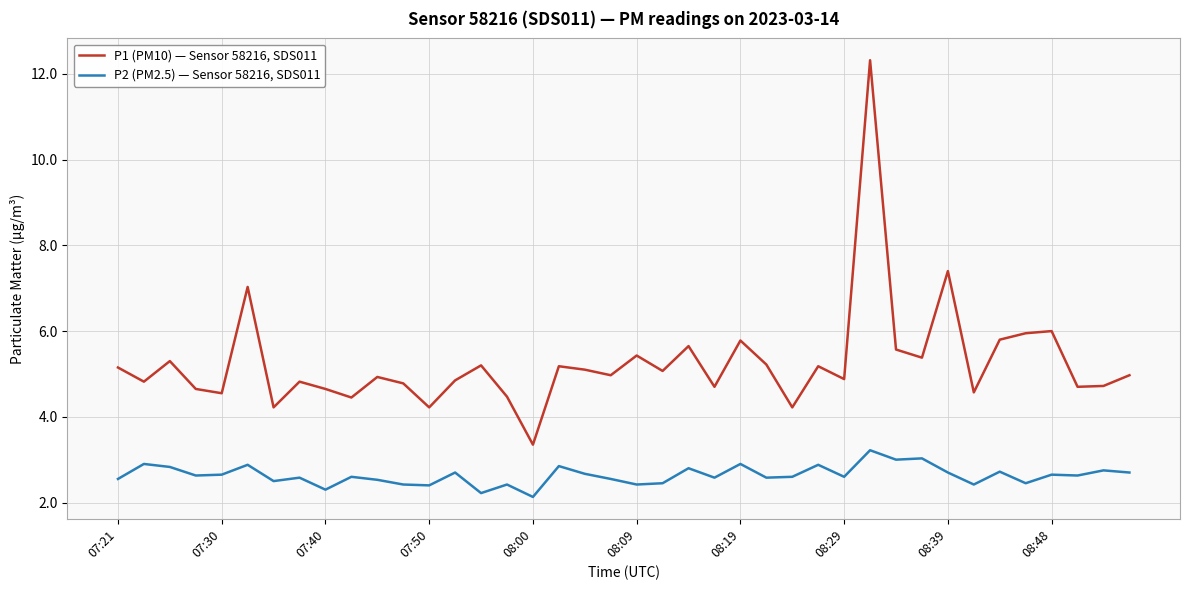

What is the difference between the maximum and minimum values in the P1 (PM10) — Sensor 58216, SDS011 series?

9.0